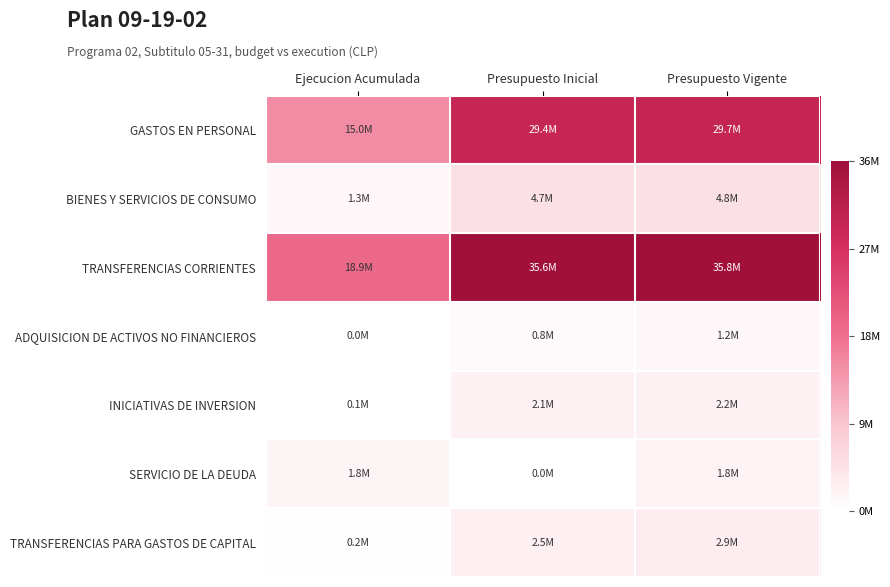

What is the maximum value shown in the chart?

35784944